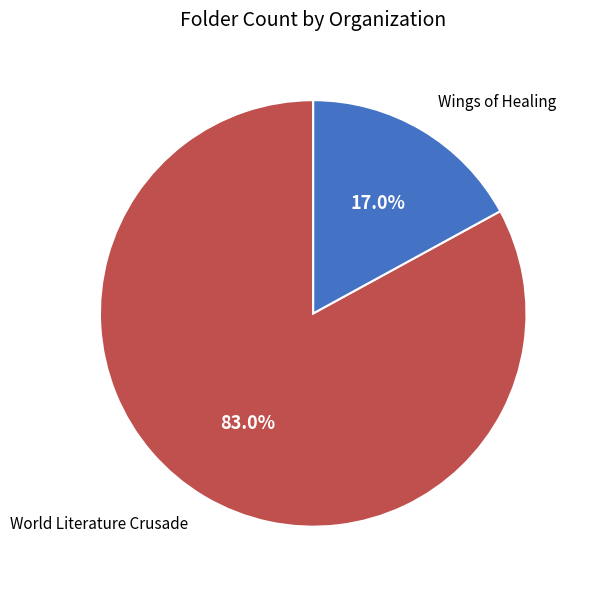

Is it true that World Literature Crusade is 96% of the pie?

False